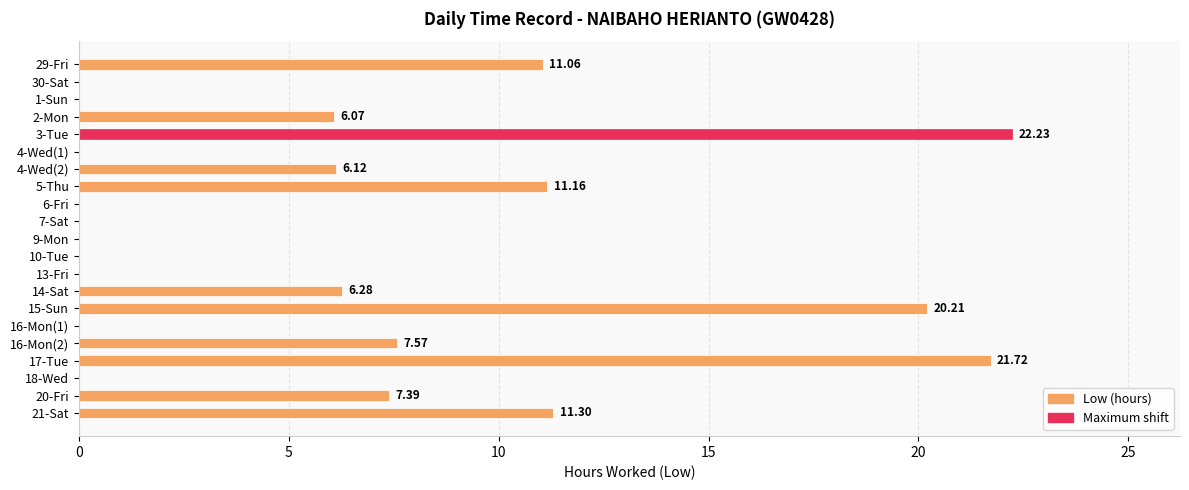

What is the sum of the values at 4-Wed(2) and 3-Tue?

28.4